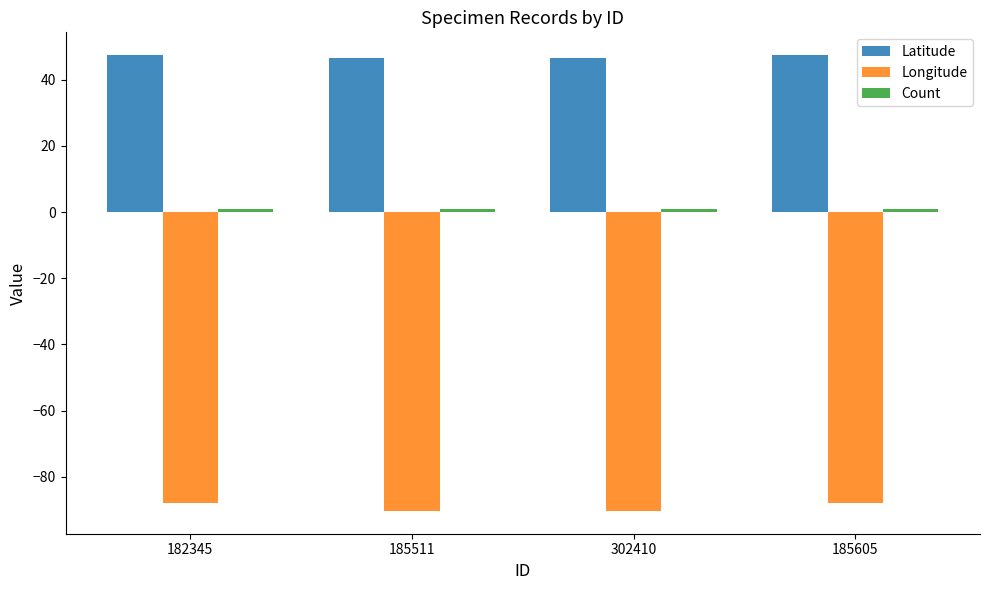

What position from the right is 182345?

4